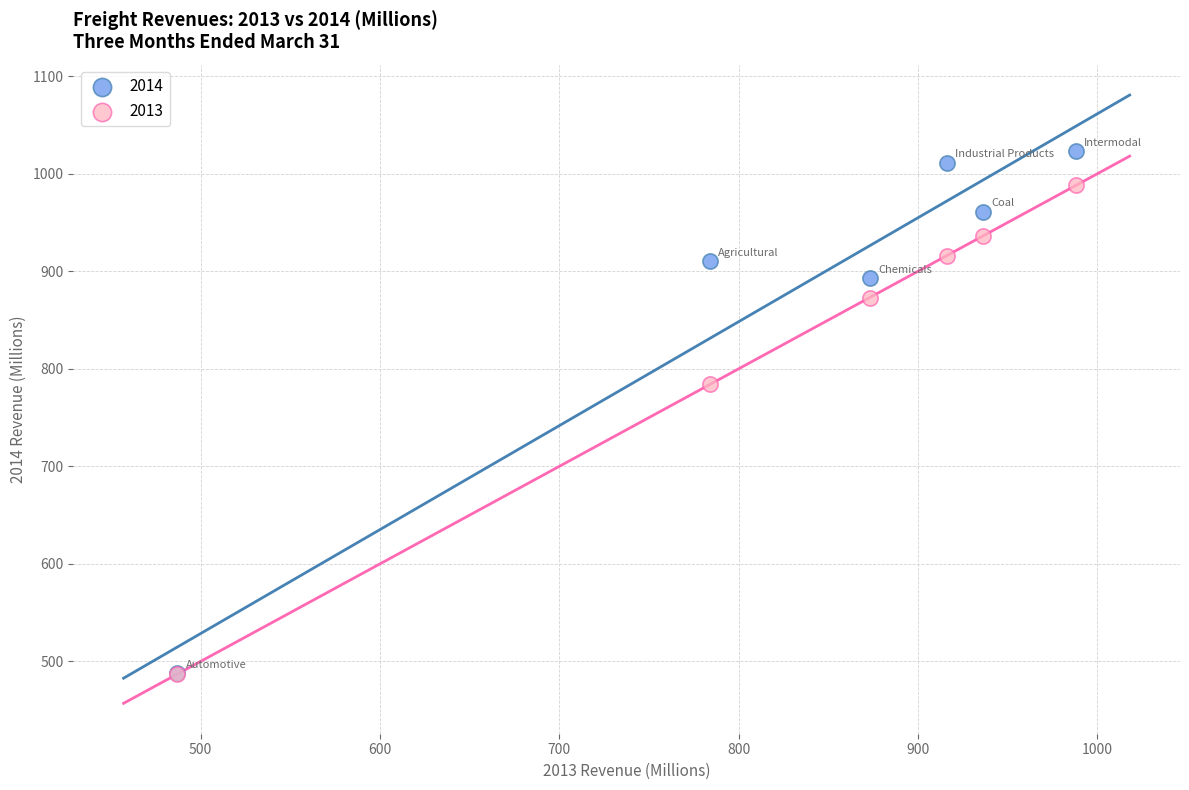

Across all series, what Y value is closest to 755?

784